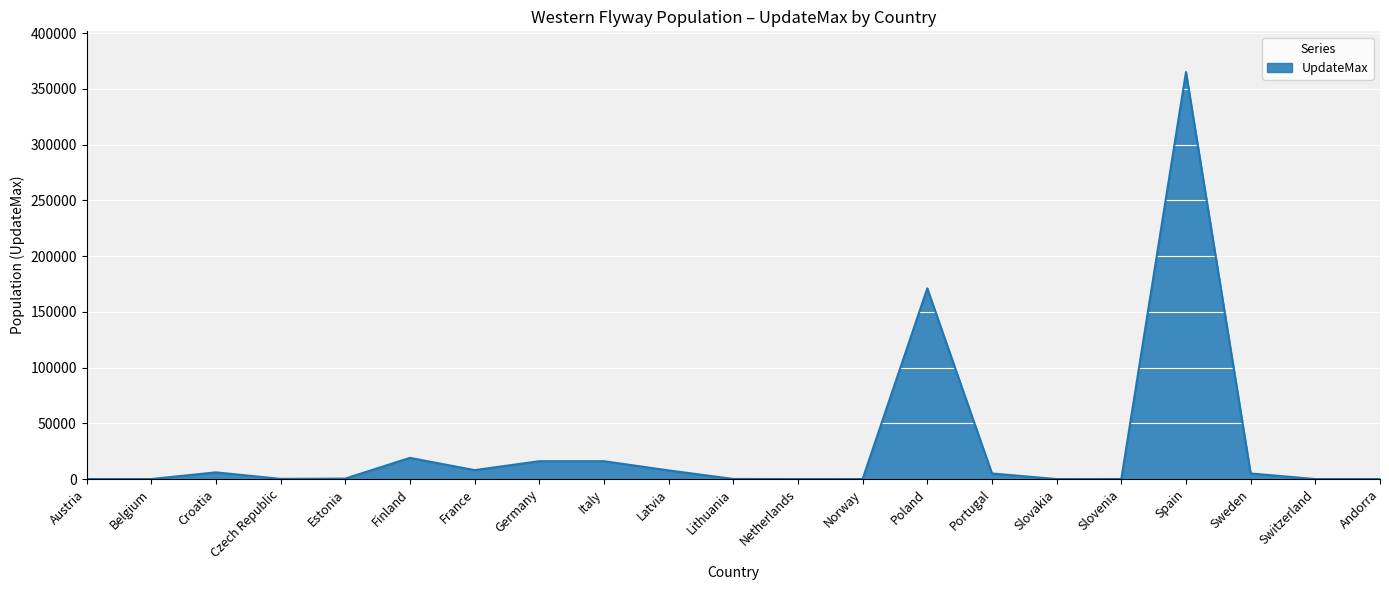

Which label corresponds to the largest value in the chart?

Spain